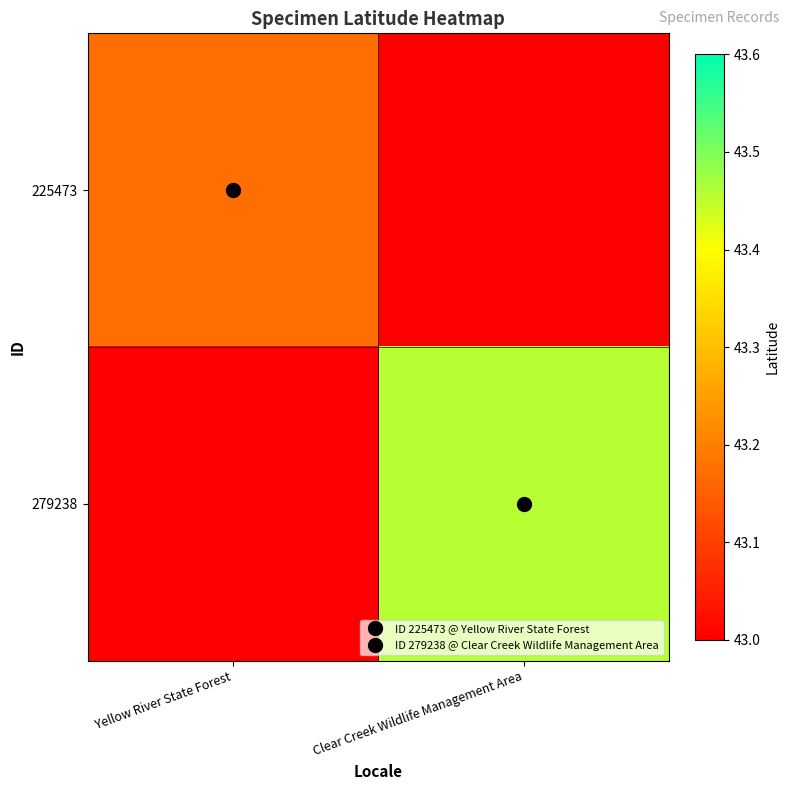

What is the spread (max minus min) of values at Clear Creek Wildlife Management Area?

0.5